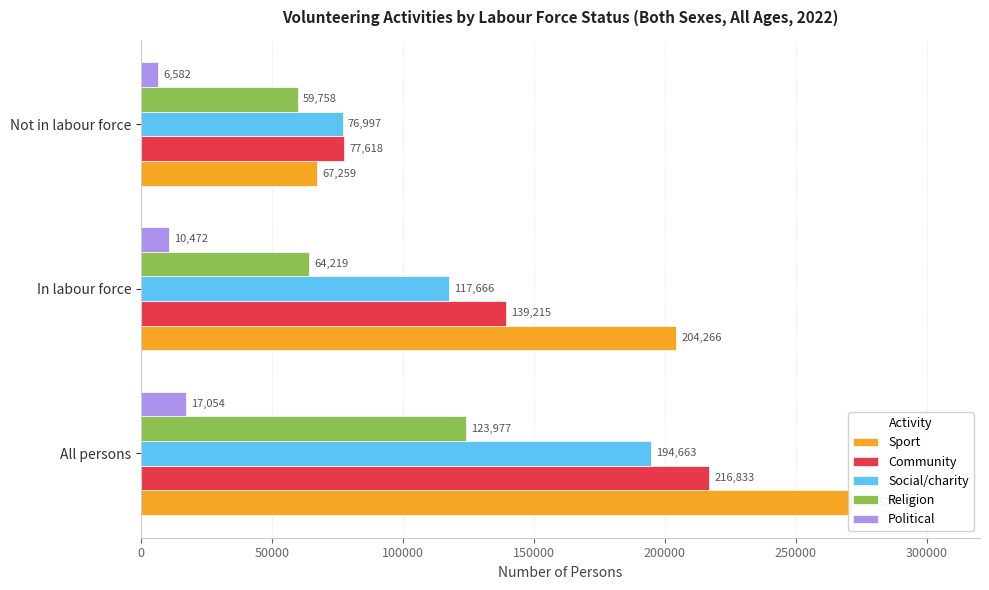

What is the minimum value shown in the chart?

6582